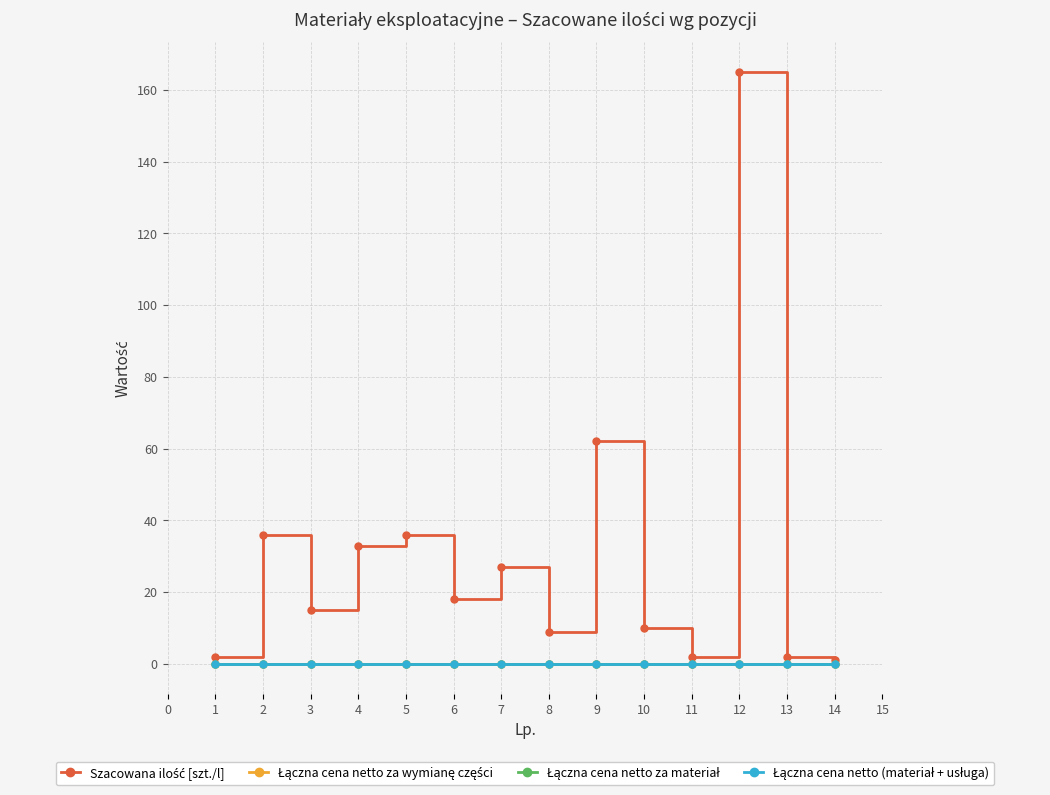

Is this an area chart (filled region under the line)?

No